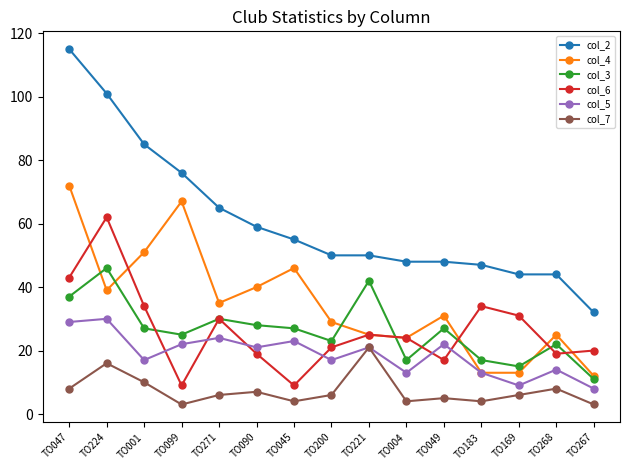

What are all the series names shown in the legend?

col_2, col_4, col_3, col_6, col_5, col_7